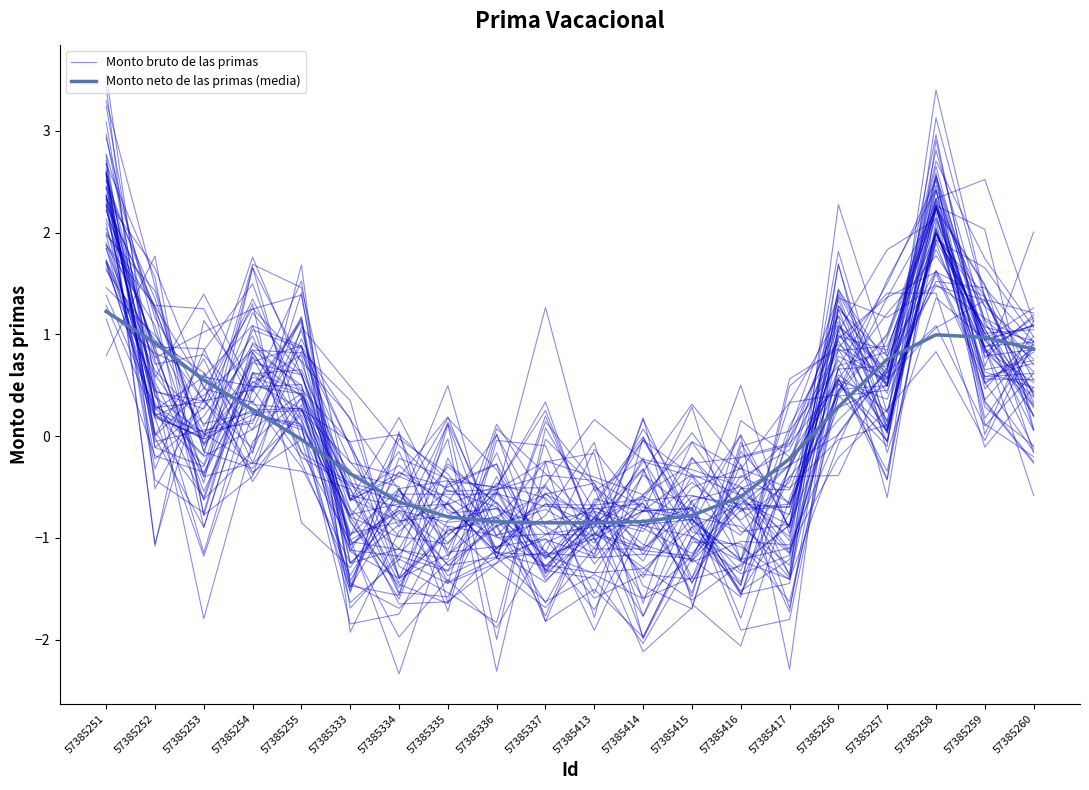

What is the difference between the maximum and minimum values in the Monto neto de las primas (media) series?

2.1